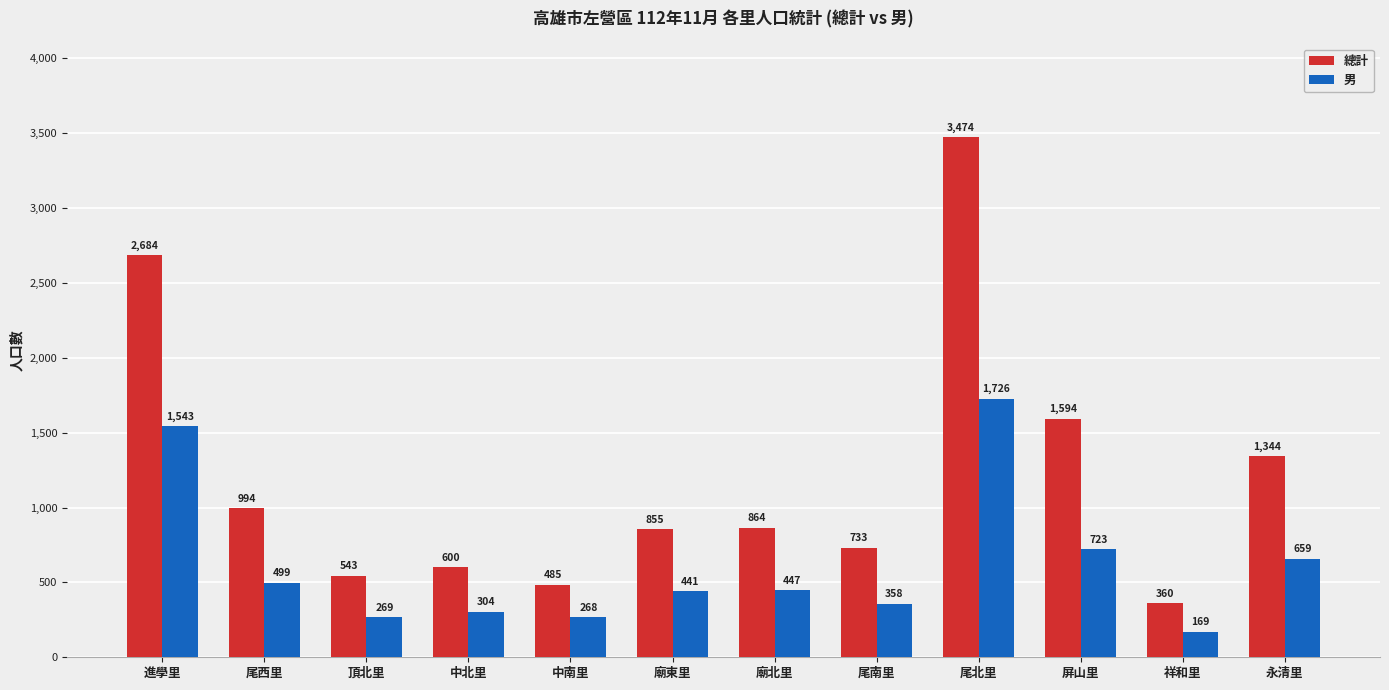

Count the number of data series in this chart.

2